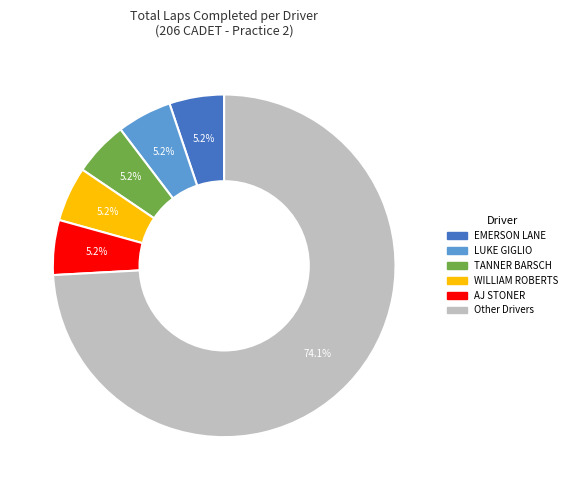

Is there a majority slice in this chart?

Yes